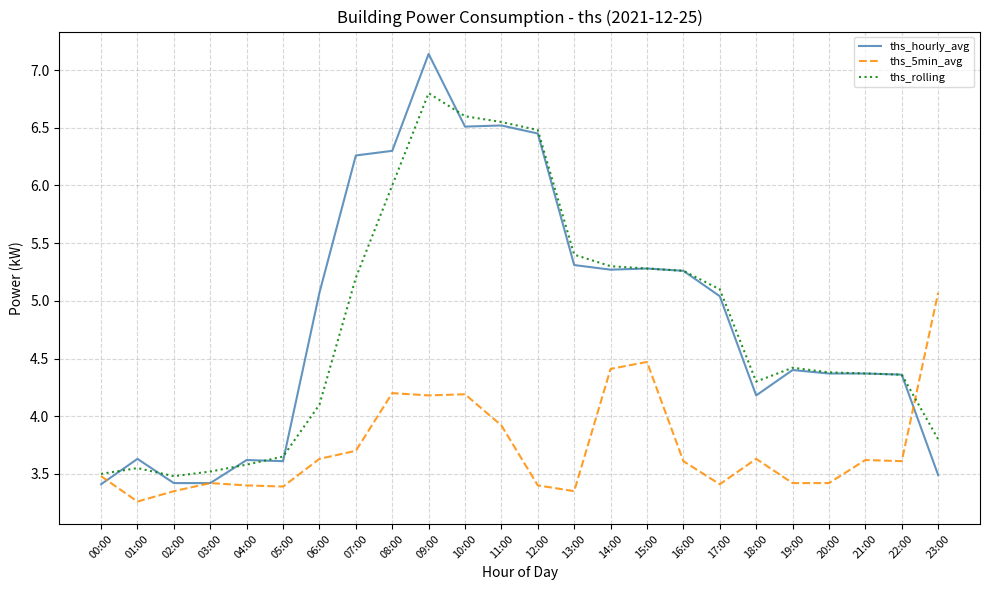

What is the difference between the maximum and minimum values in the ths_5min_avg series?

1.8